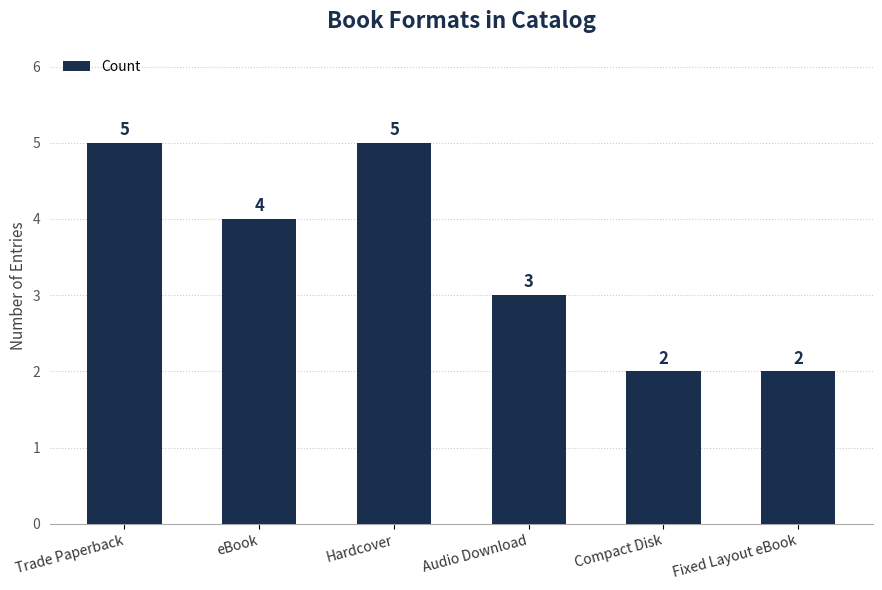

True or false: the data shows 2 at Compact Disk.

True